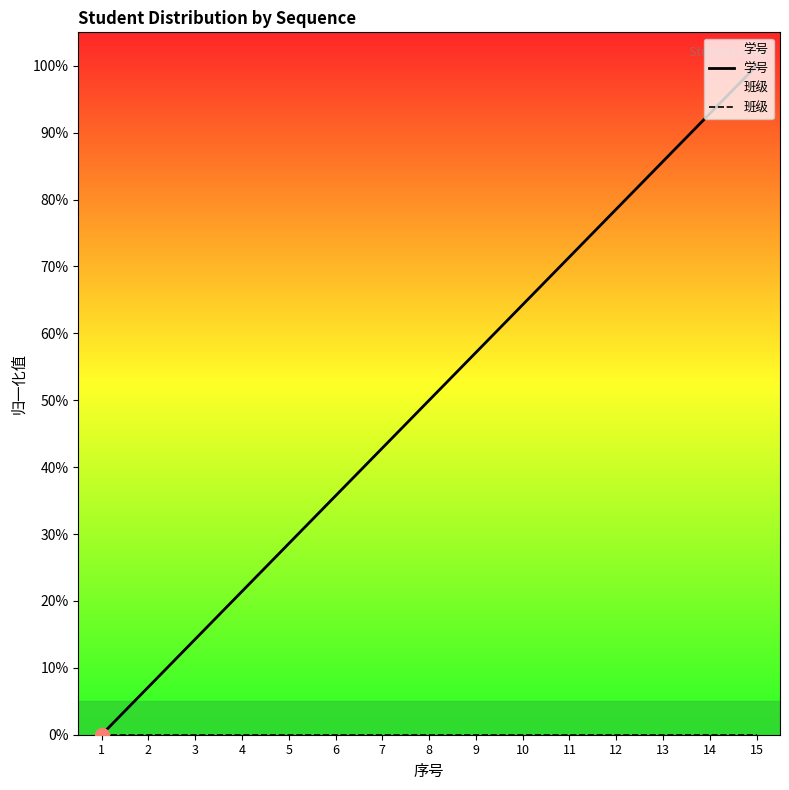

What is the difference between the highest and lowest values at 14?

92.9